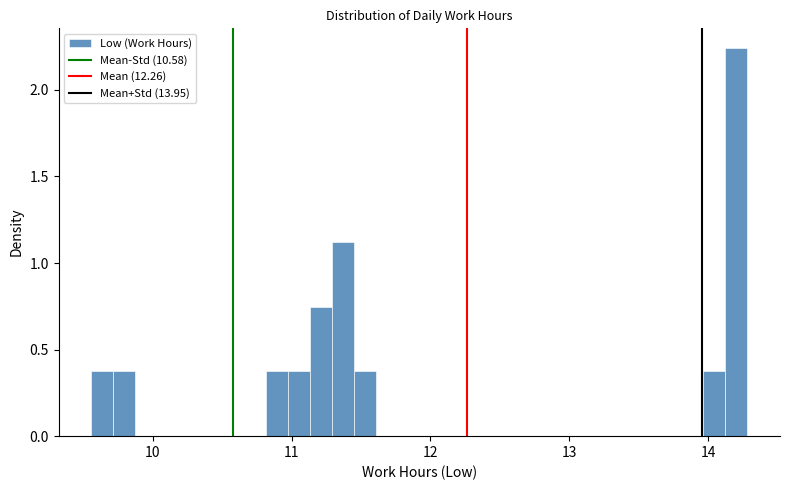

Around what value on the x-axis is the tallest bar? Give the approximate position of its centre, as read against the axis.

14.2